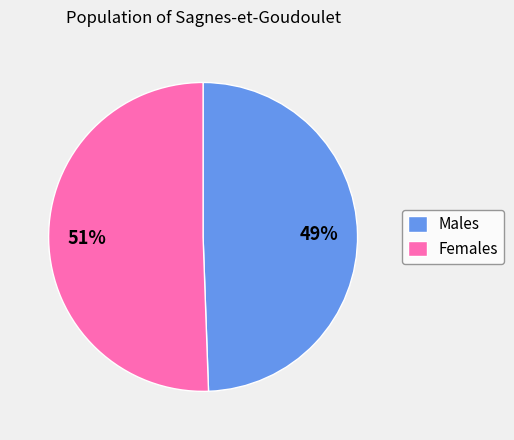

Combined, do Females and Males account for over 50%?

Yes